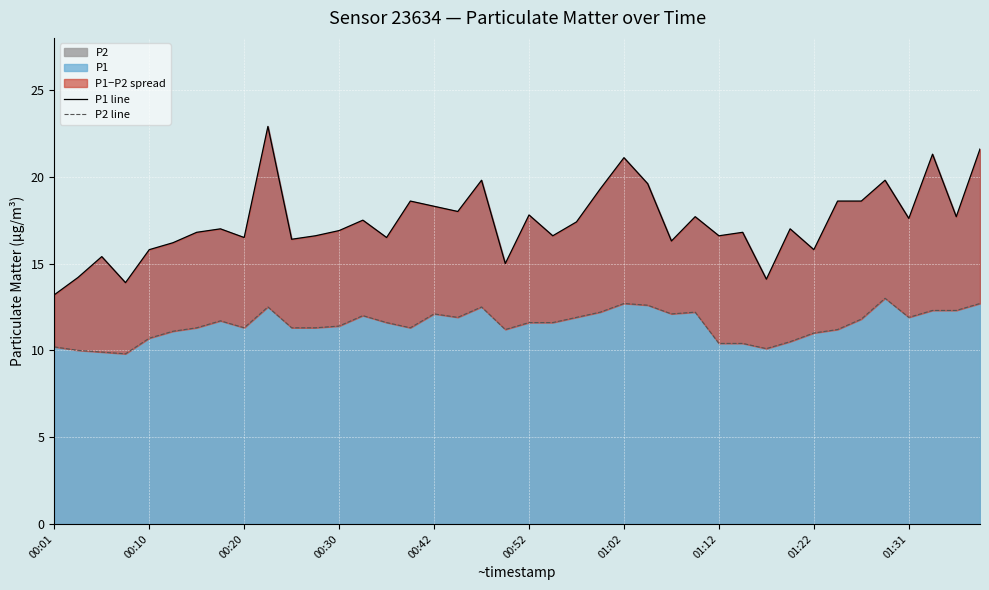

What is the spread (max minus min) of values at 33?

7.4